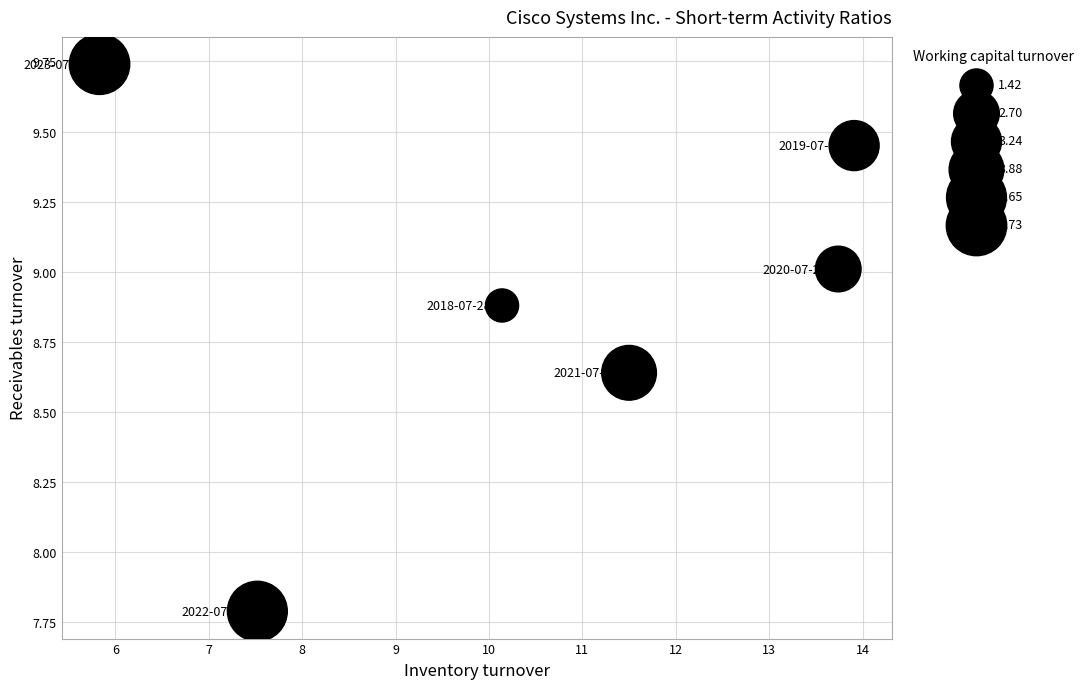

What Y value in the scatter plot is closest to 8?

7.8